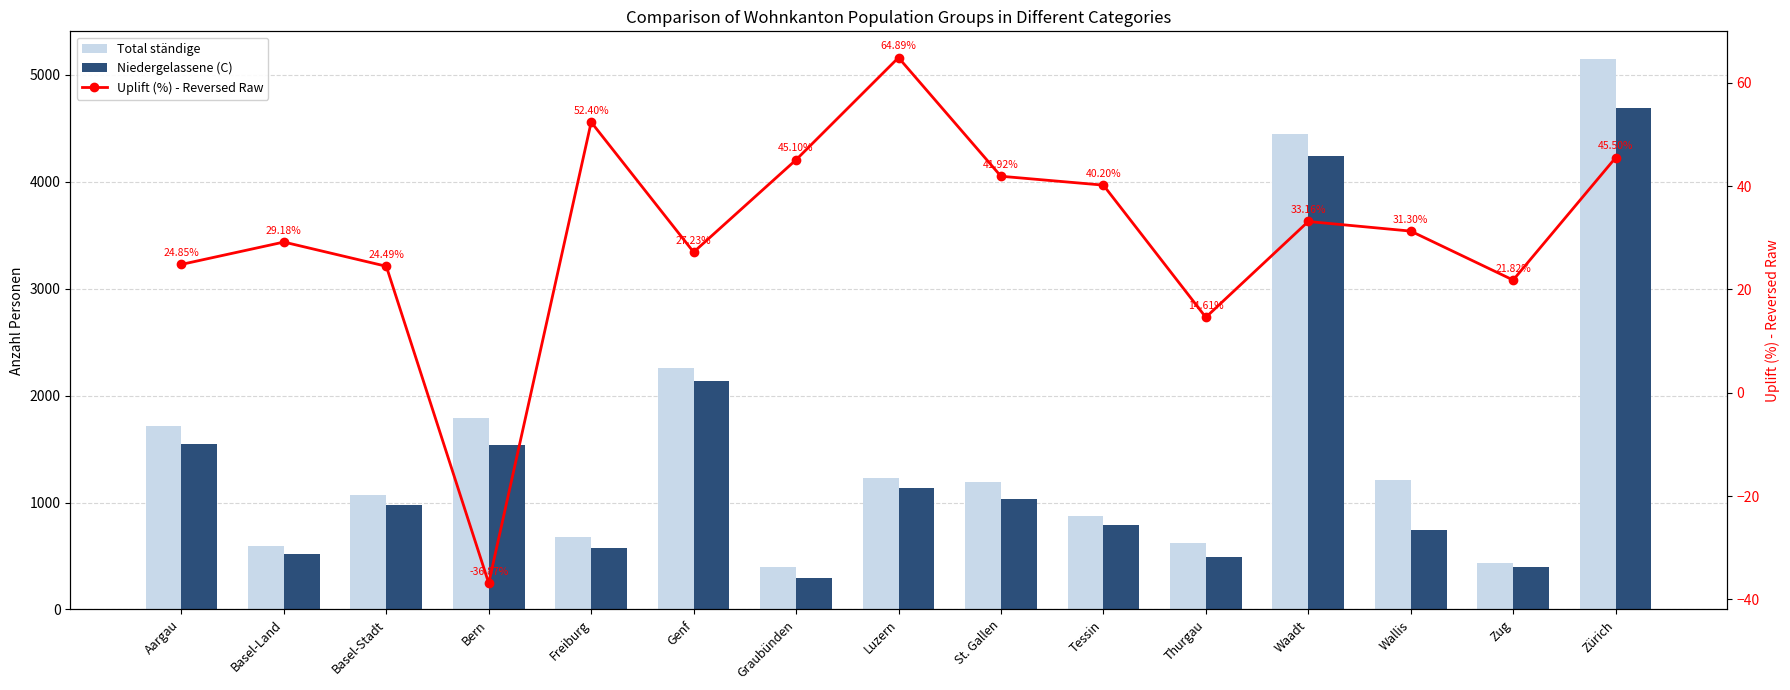

How many data points in Total ständige are less than 1196?

7